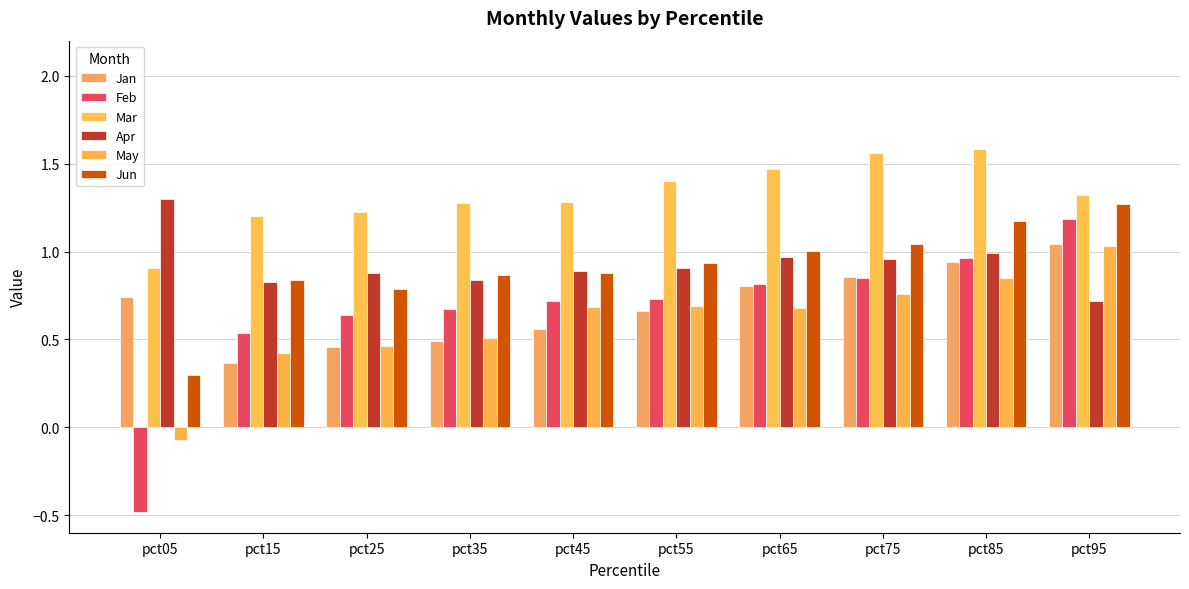

How many bars are there in total?

60